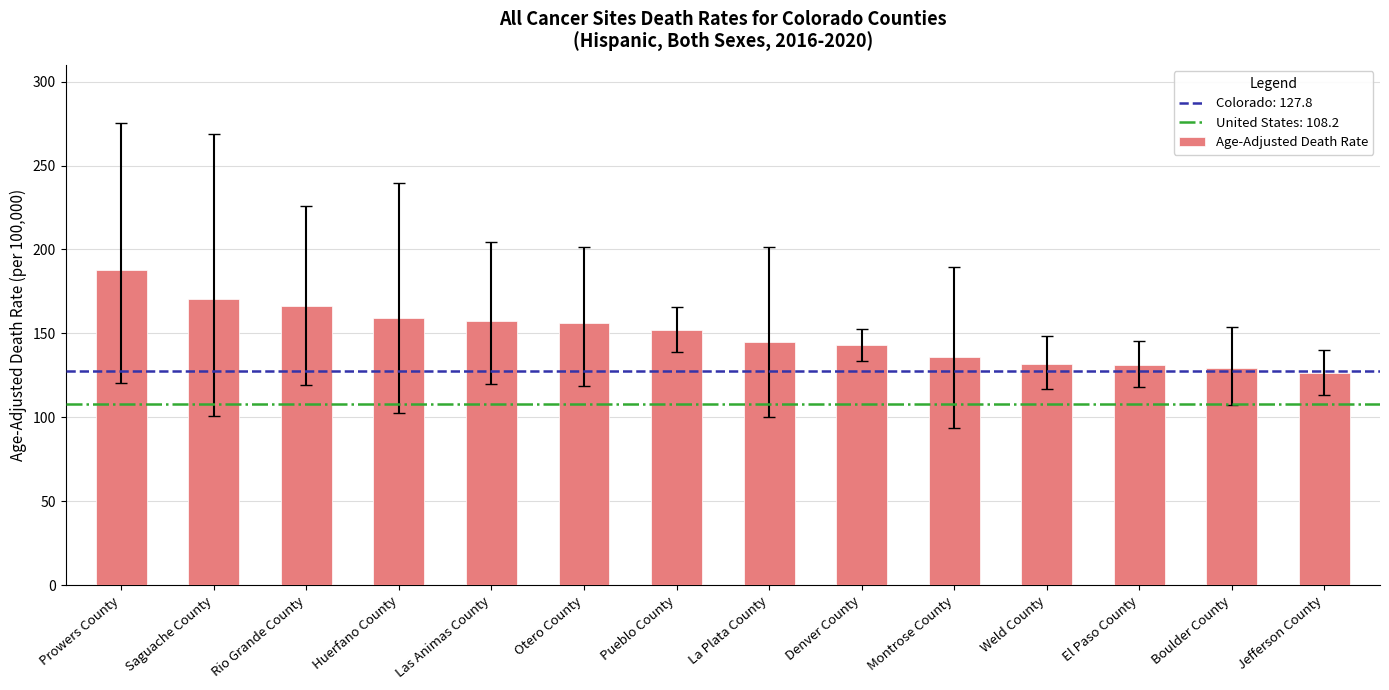

What is the average value?

149.4